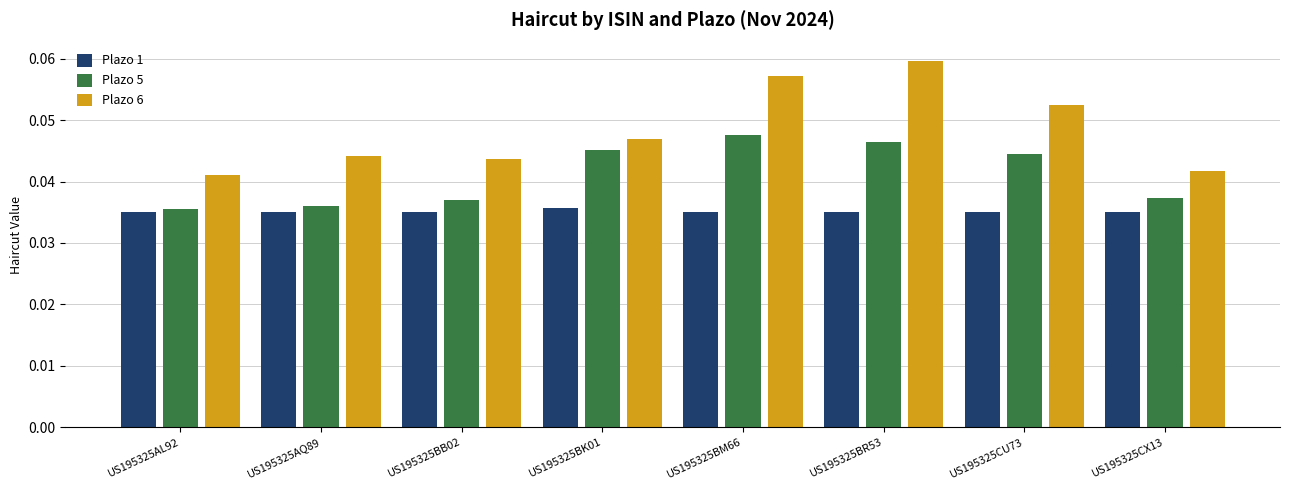

How many bars are there in each group?

3